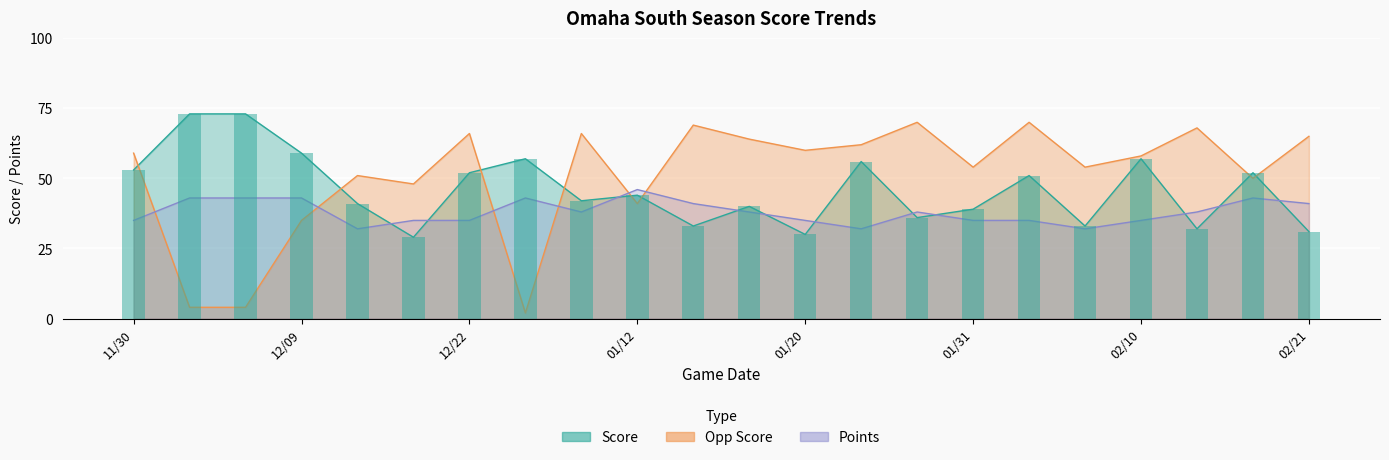

Read the Opp Score value at 12/09.

35